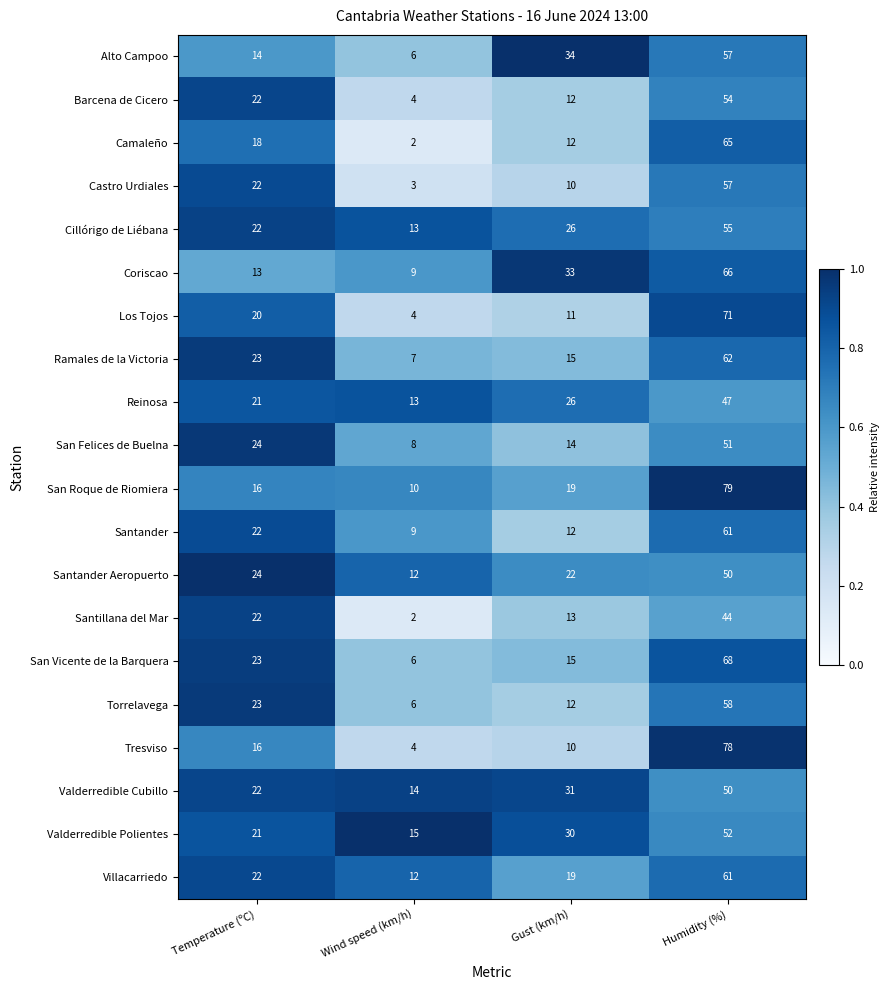

What is the difference between the second highest and minimum values in the San Vicente de la Barquera series?

17